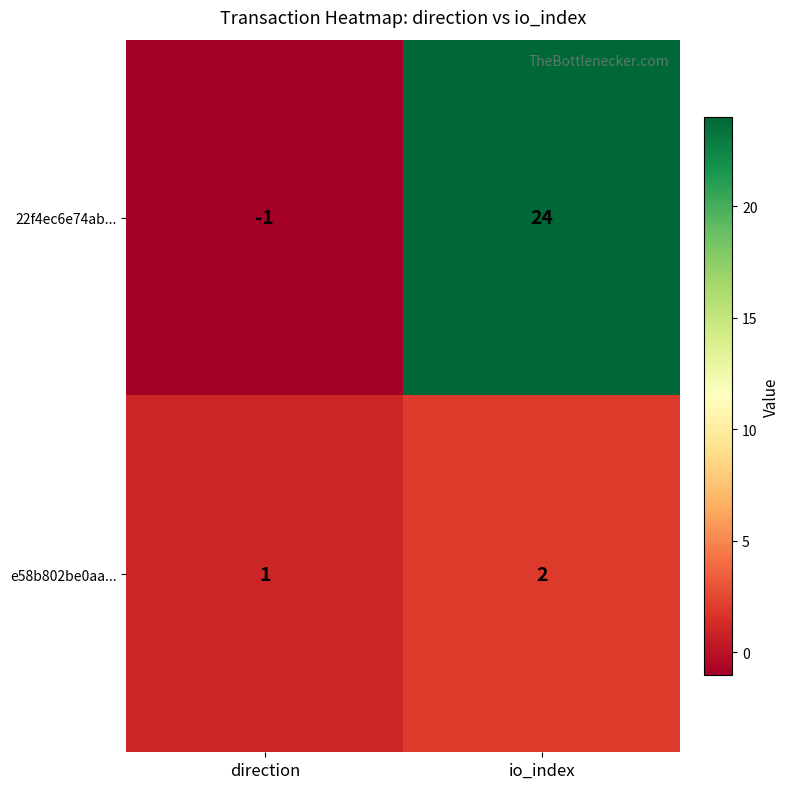

What is the maximum value shown in the chart?

24